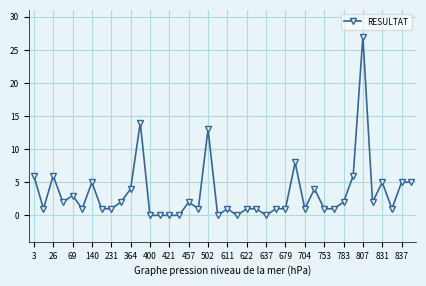

What is the value of the 36th point from the left?

2